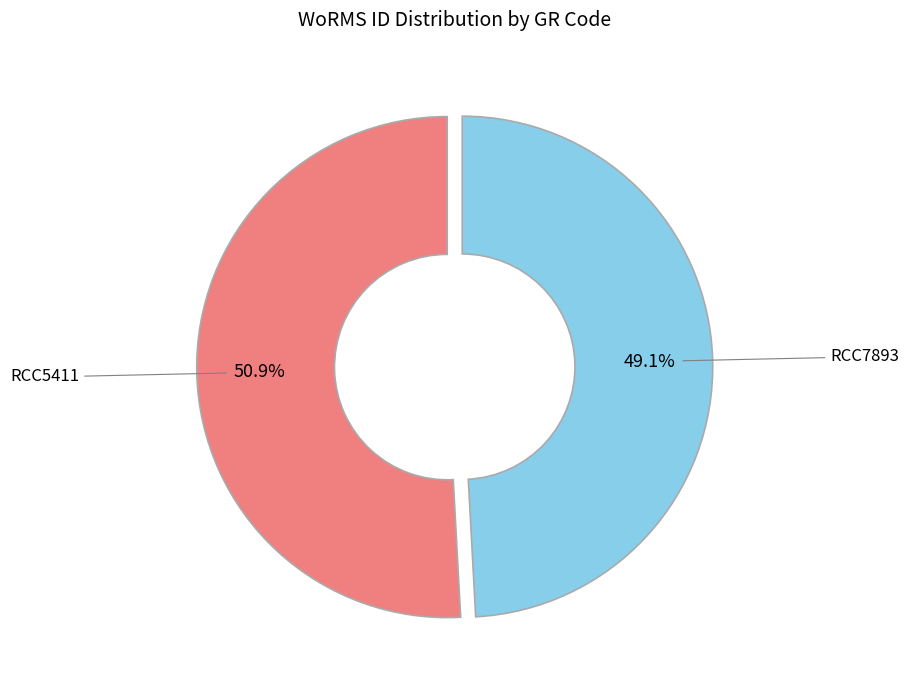

To the nearest percent, what is the average slice percentage?

50%